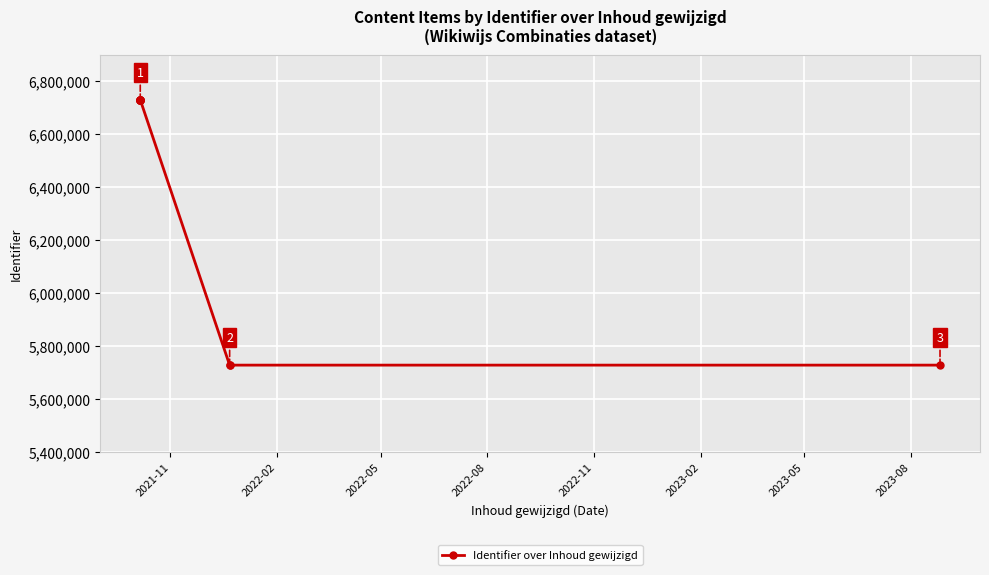

Is it true that the value at 8 is 2752089?

False